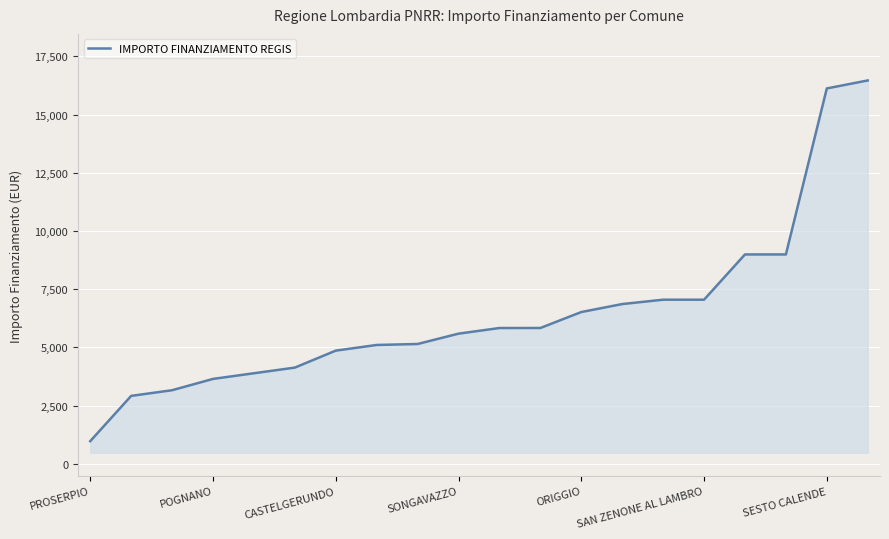

Does the chart have visible grid lines?

Yes